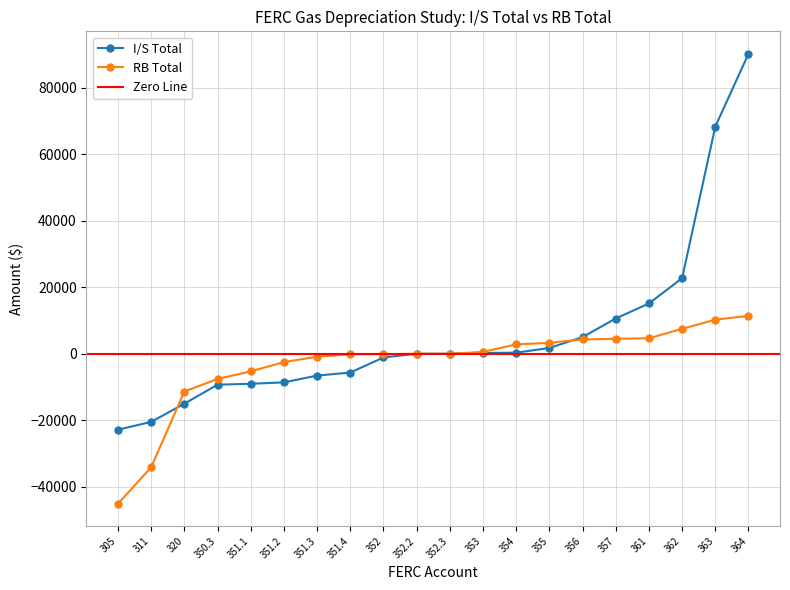

What is the value of the I/S Total point at the 8th from the left?

-5644.9